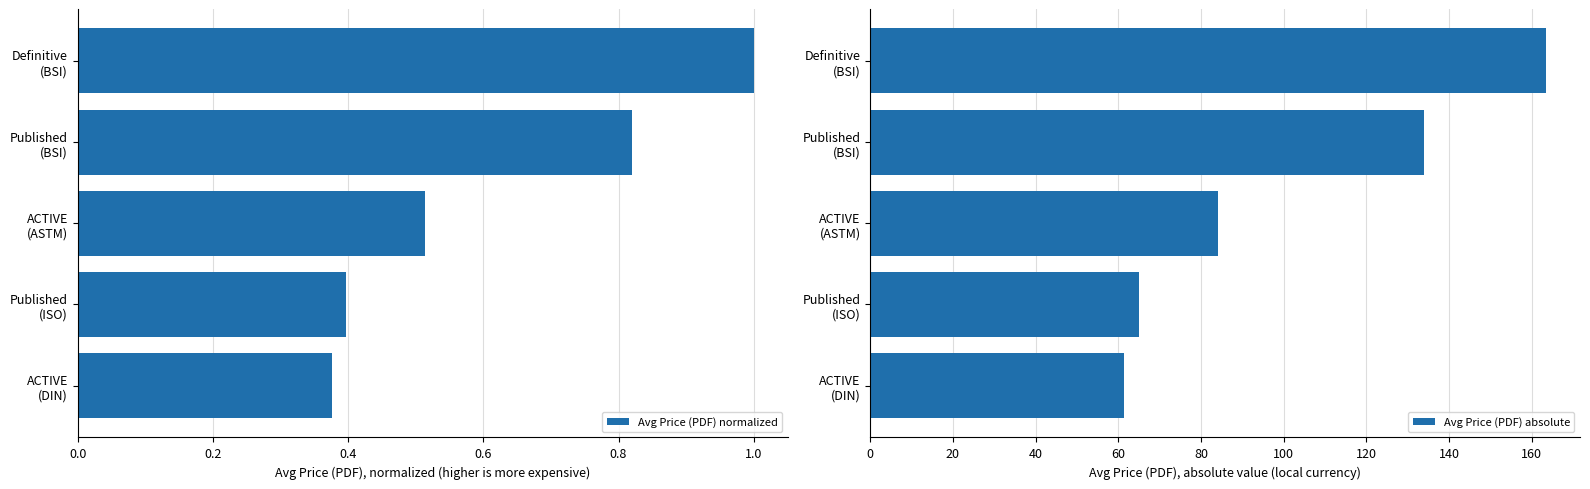

How many categories are shown in the chart?

5